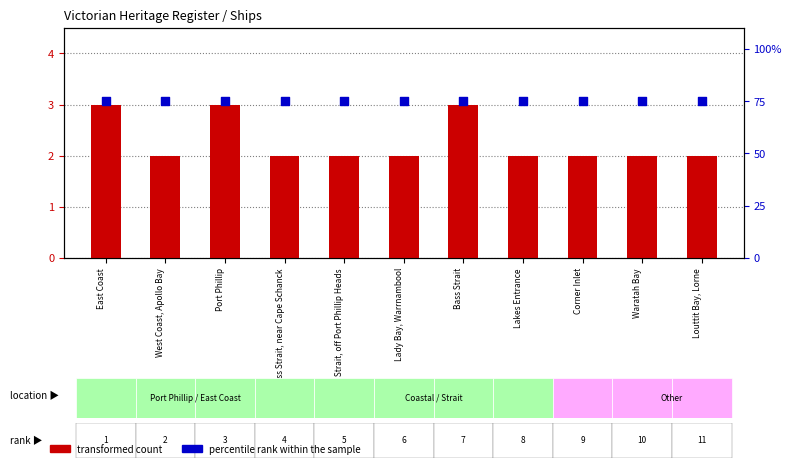

Which series contains the highest Y value?

percentile rank within the sample